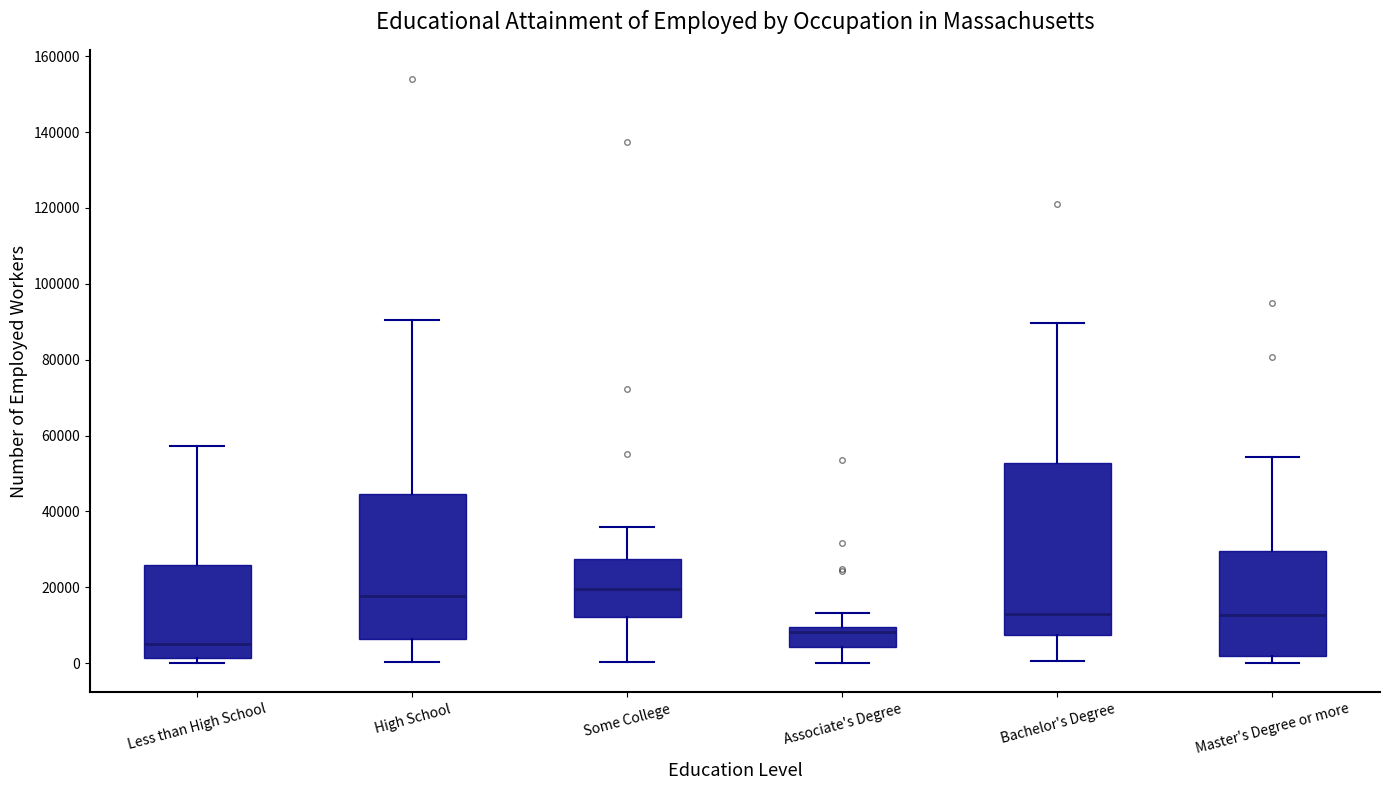

Which box is the tallest, from its lower edge to its upper edge?

Bachelor's Degree